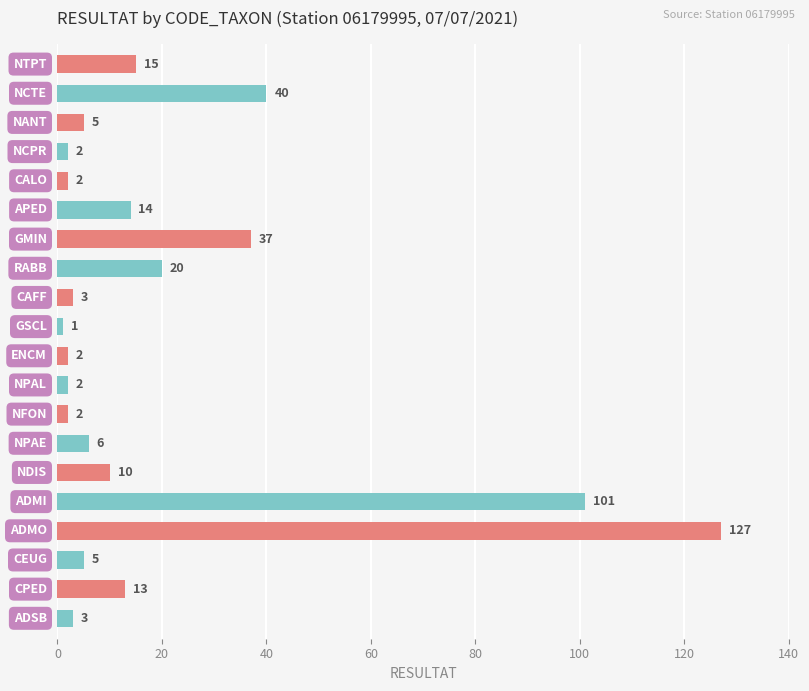

What is the value of the 7th bar from the top?

37